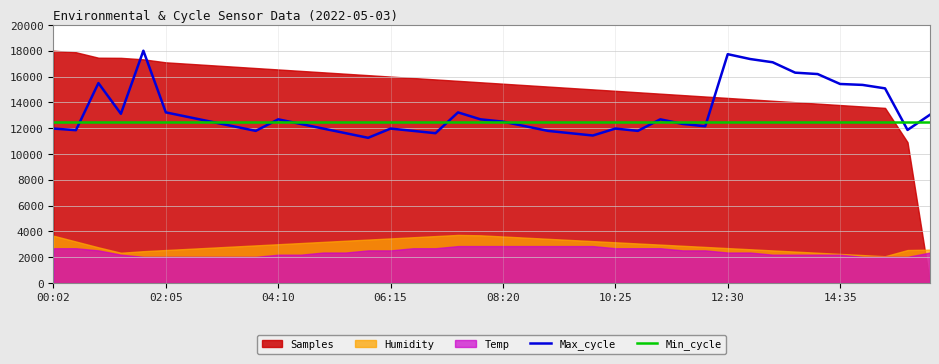

Is it true that Min_cycle equals 6049.1 at 06:15?

False